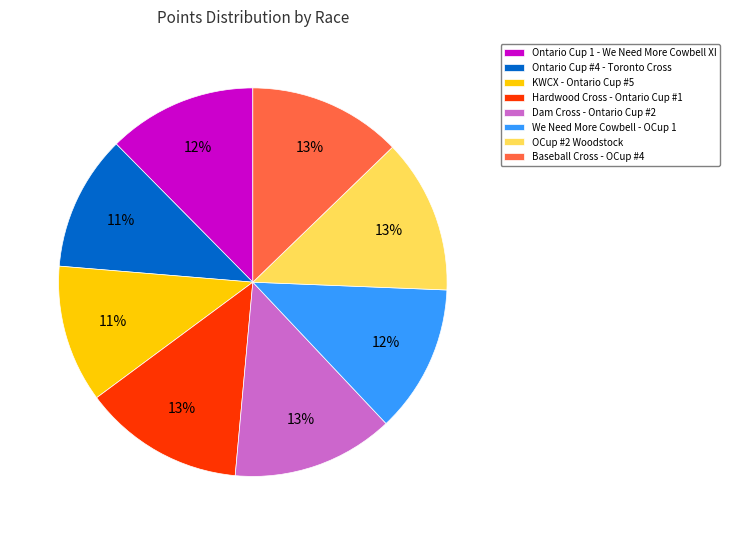

Is it true that Dam Cross - Ontario Cup #2 is 5% of the pie?

False